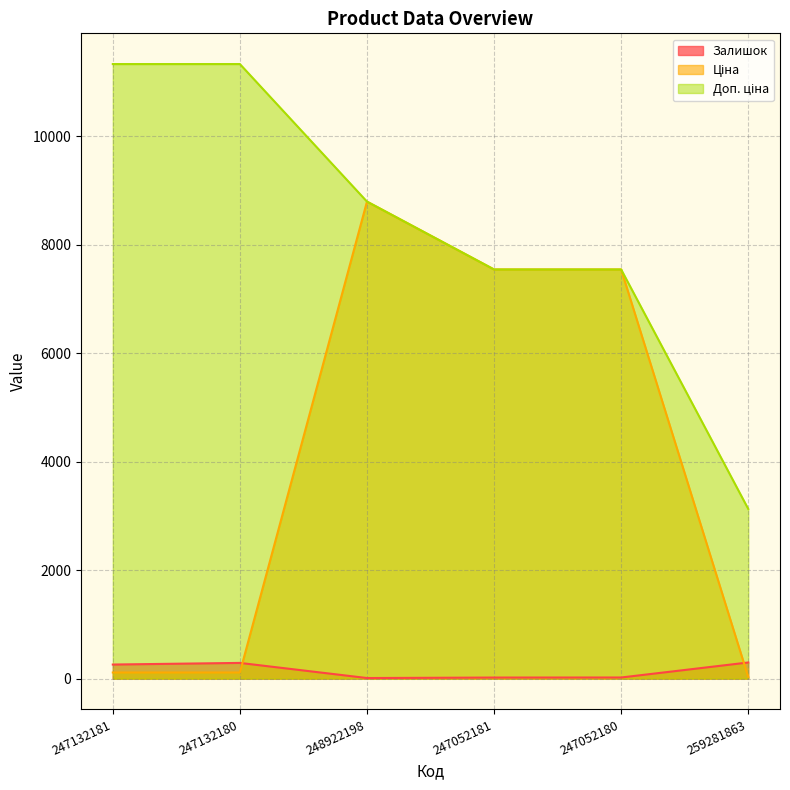

How many values in the Доп. ціна series exceed 8797?

3